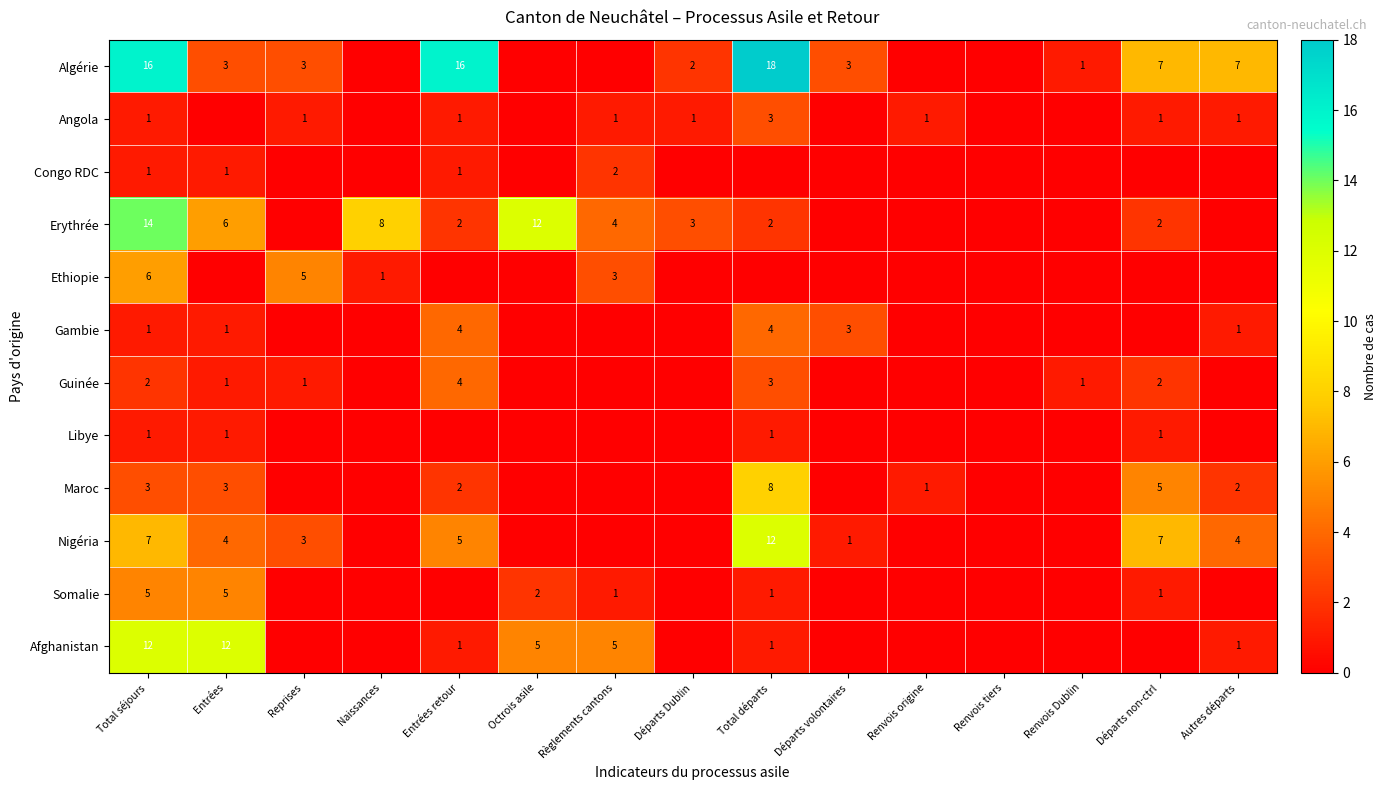

How many series are shown in this chart?

12